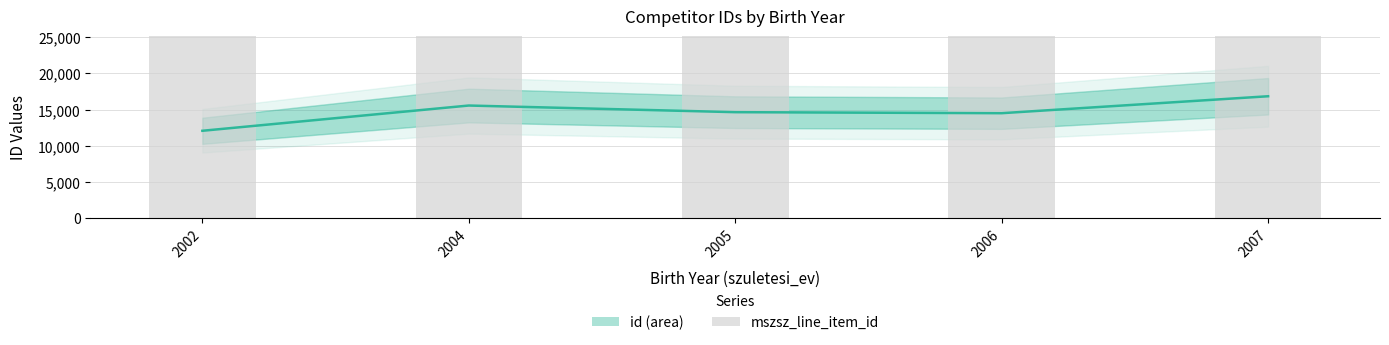

What are all the series names shown in the legend?

id, mszsz_line_item_id